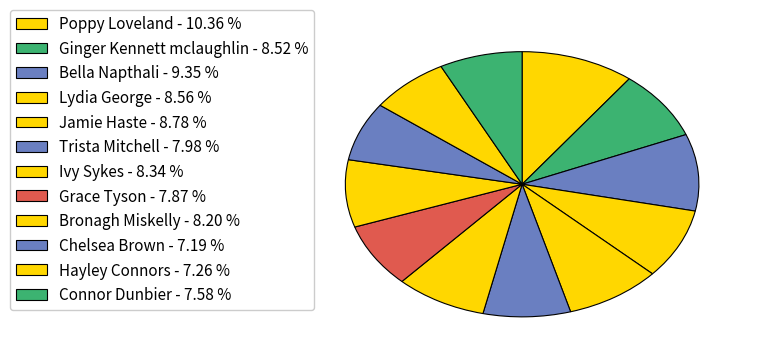

How many segments does this pie chart have?

12